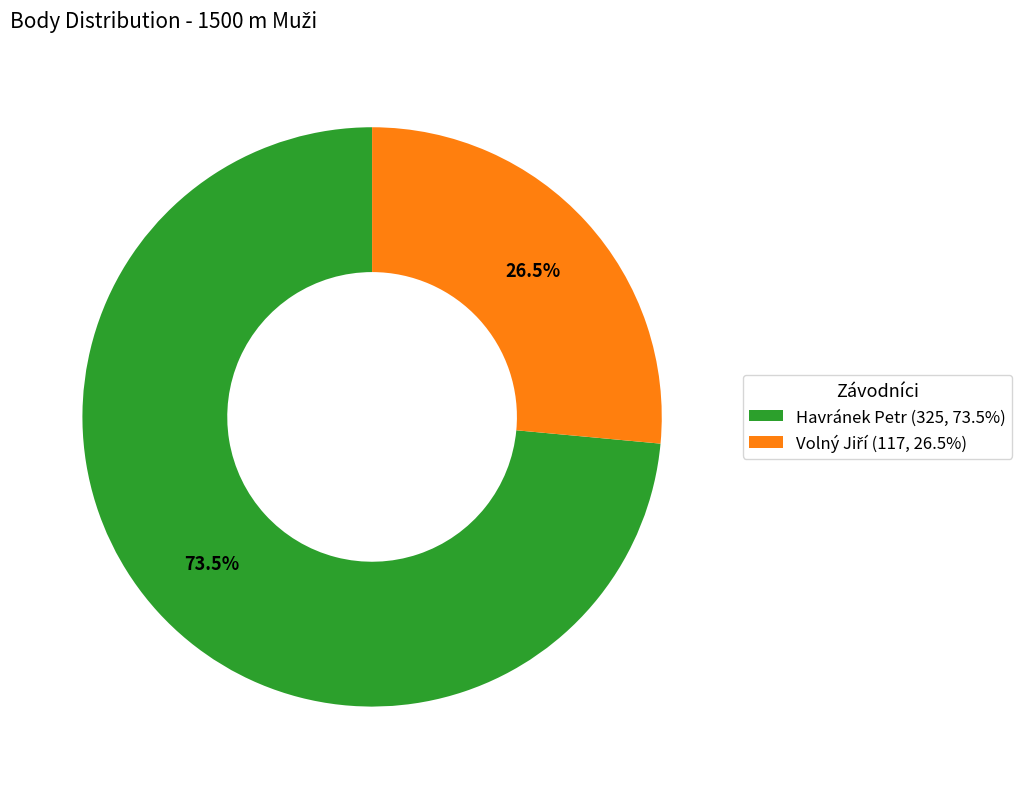

Count the number of slices in the pie.

2